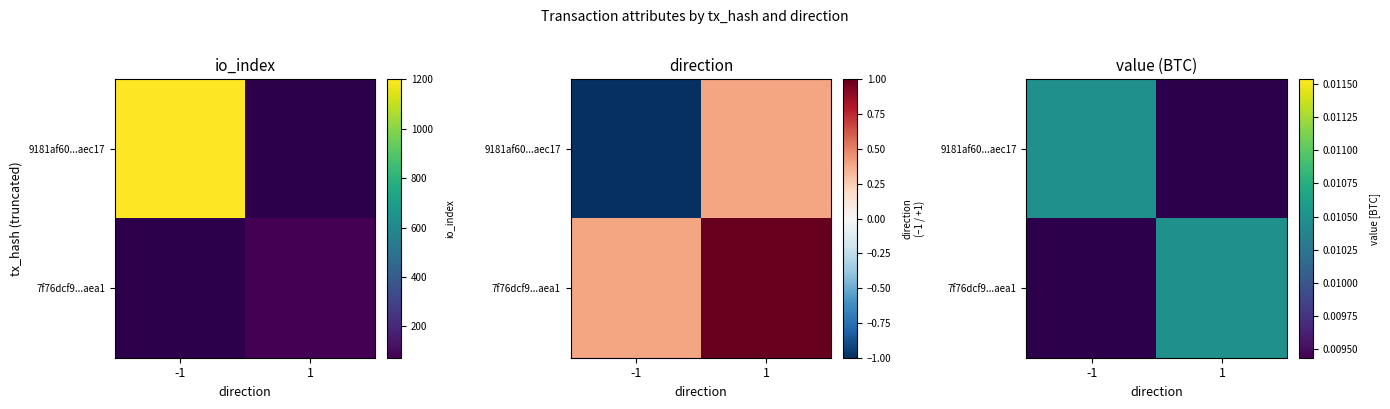

True or false: 7f76dcf9...aea1 has a value of 0.0 at 1.

True